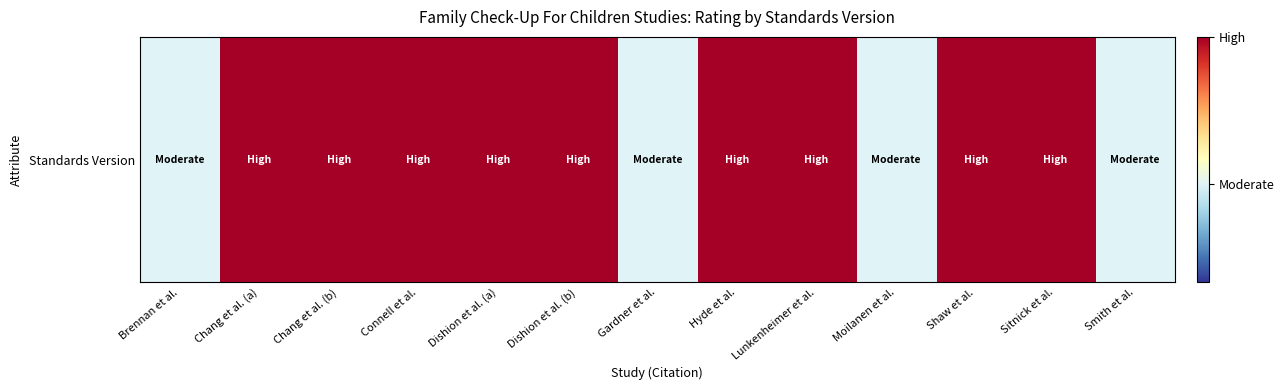

Reading left to right, list all the values displayed in this chart.

Brennan et al.=0.4	Chang et al. (a)=1.0	Chang et al. (b)=1.0	Connell et al.=1.0	Dishion et al. (a)=1.0	Dishion et al. (b)=1.0	Gardner et al.=0.4	Hyde et al.=1.0	Lunkenheimer et al.=1.0	Moilanen et al.=0.4	Shaw et al.=1.0	Sitnick et al.=1.0	Smith et al.=0.4